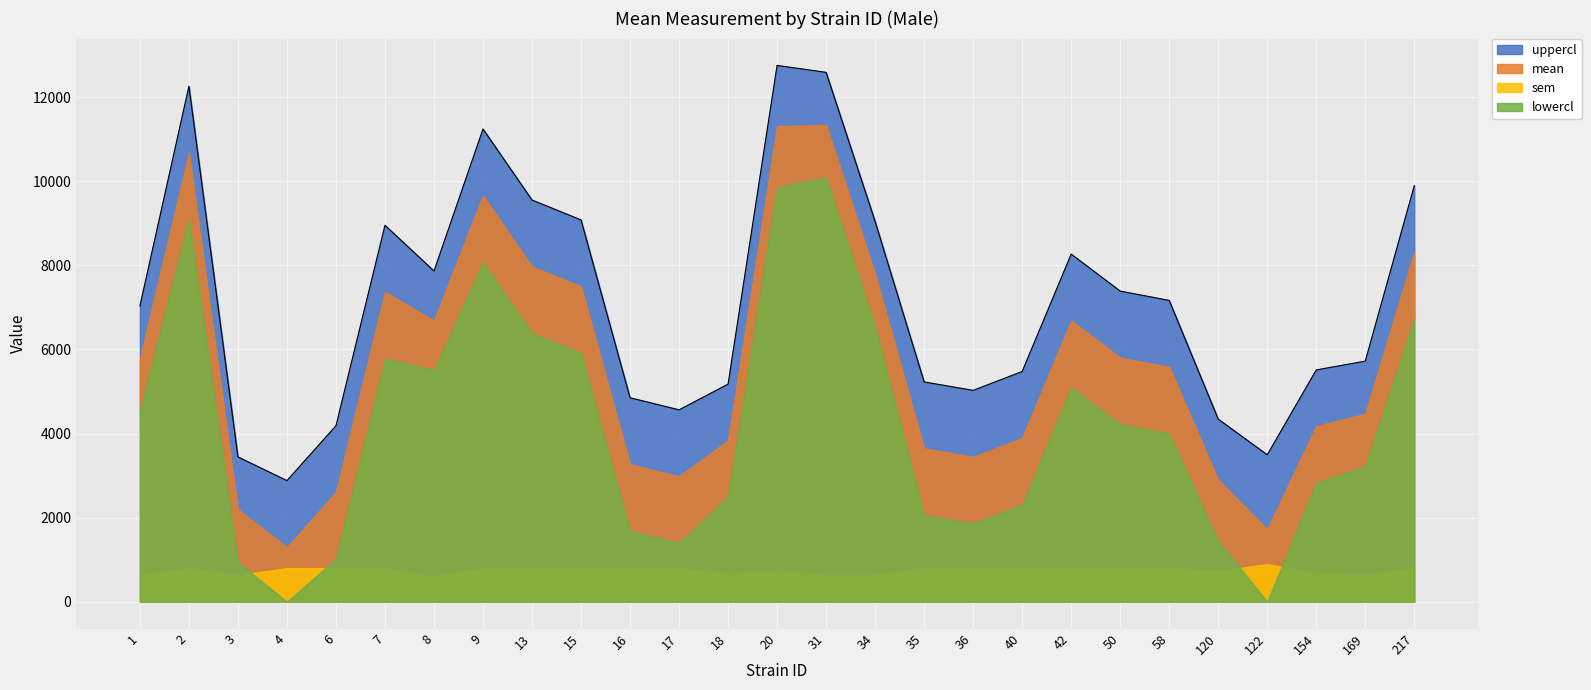

The value of mean at 58 is 5583.2. True or false?

True